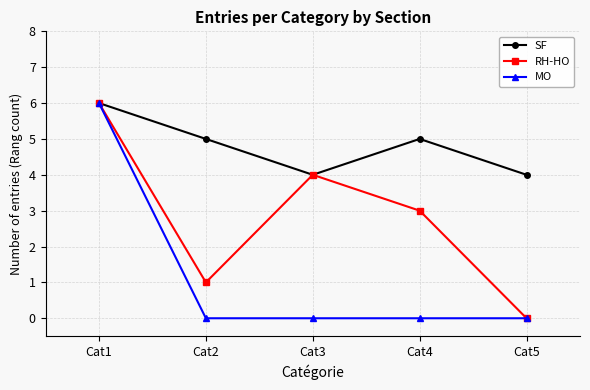

What is the value of the RH-HO point at the 4th from the left?

3